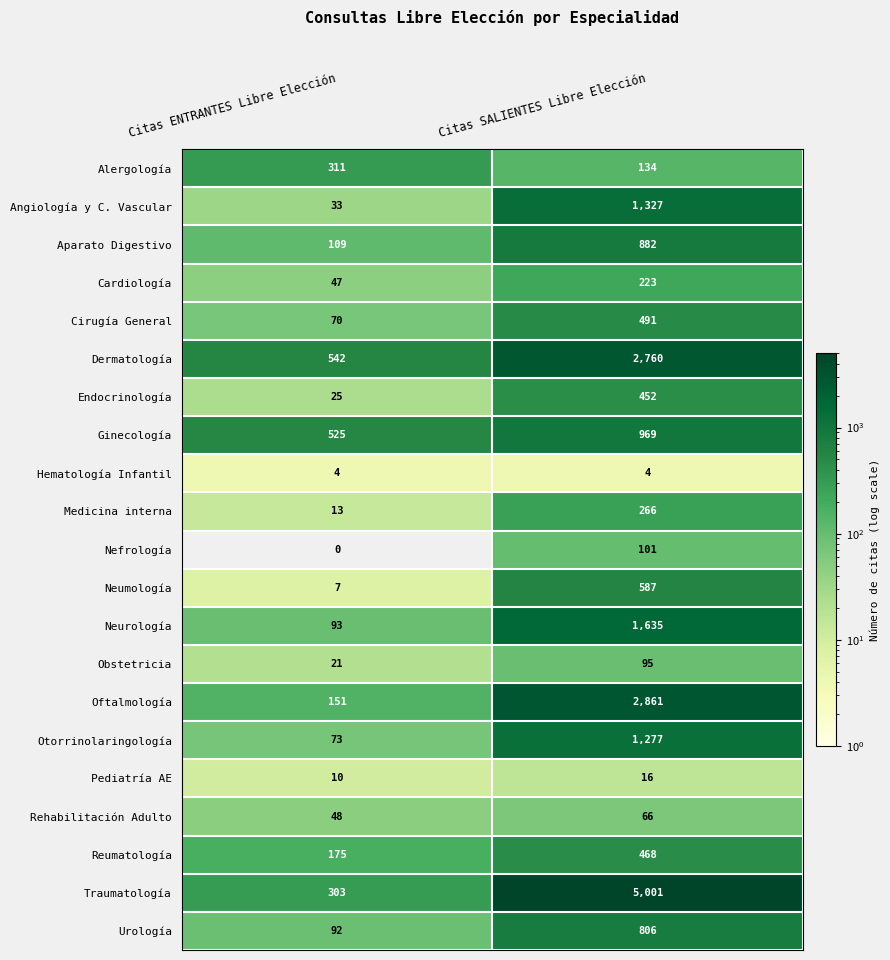

At which category is the sum across all series the highest?

Citas SALIENTES Libre Elección